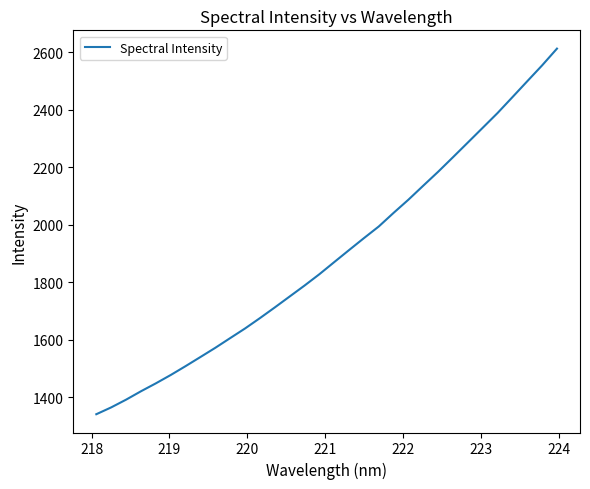

What is the difference between the maximum and minimum values?

1271.1